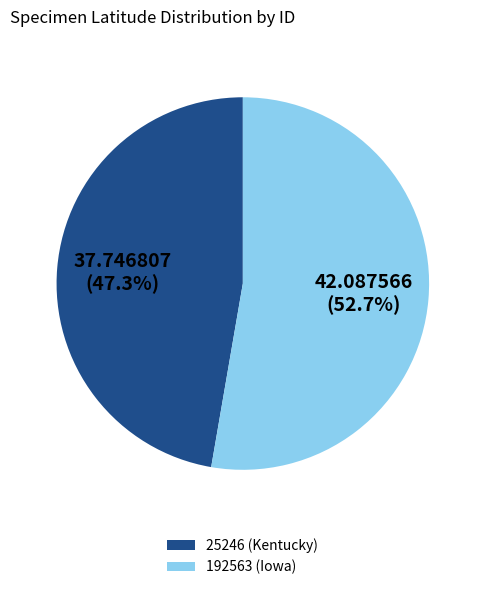

True or false: 25246 (Kentucky) accounts for 38% of the total.

False